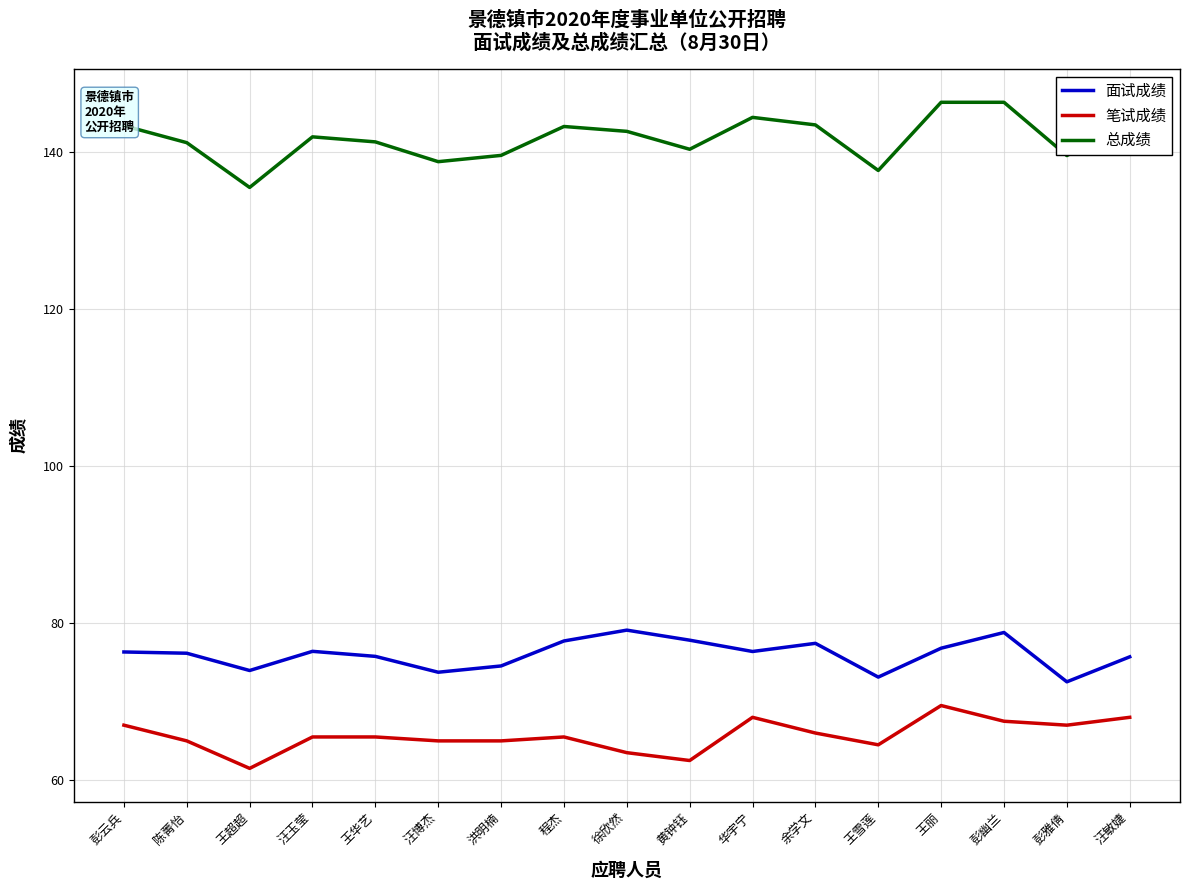

What is the greatest value displayed?

146.3